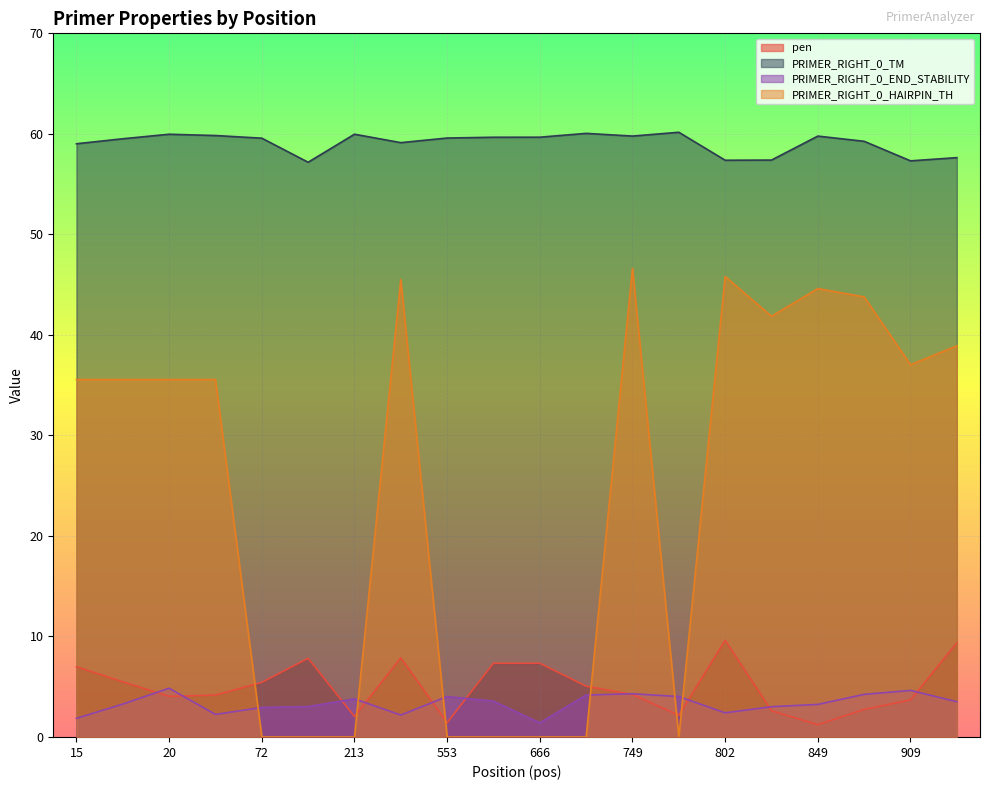

Which category has the lowest value across all series?

72